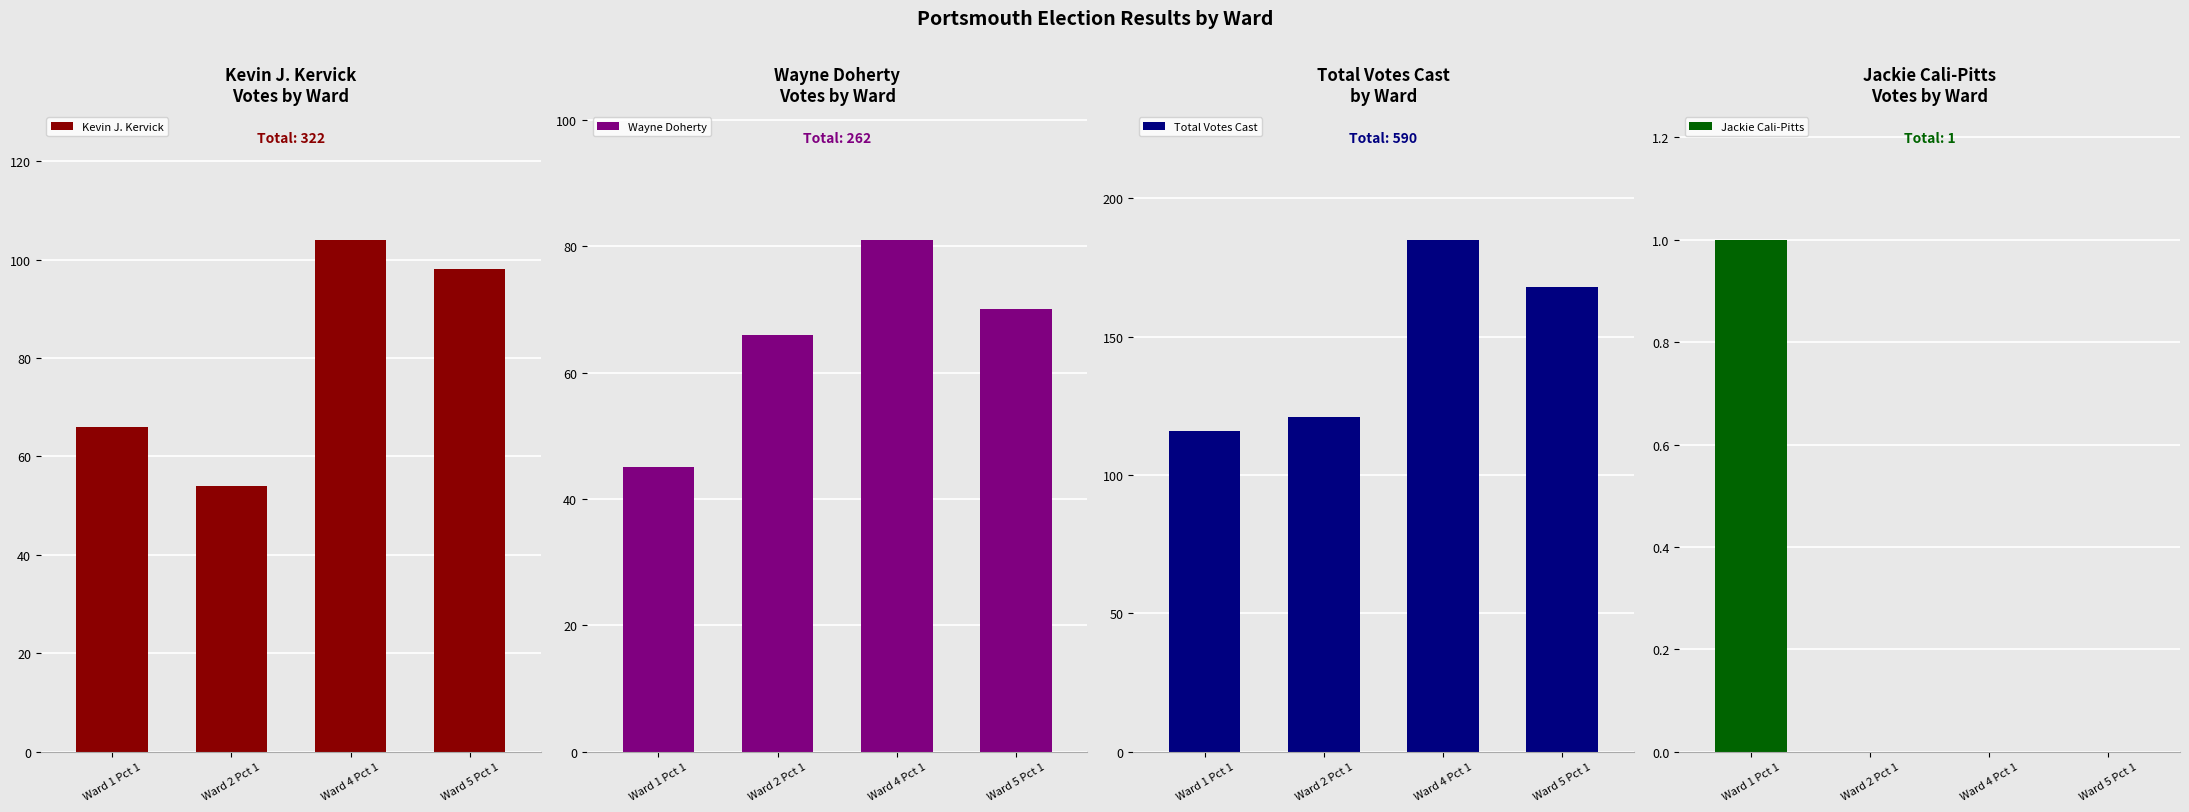

What is the maximum value shown in the chart?

185